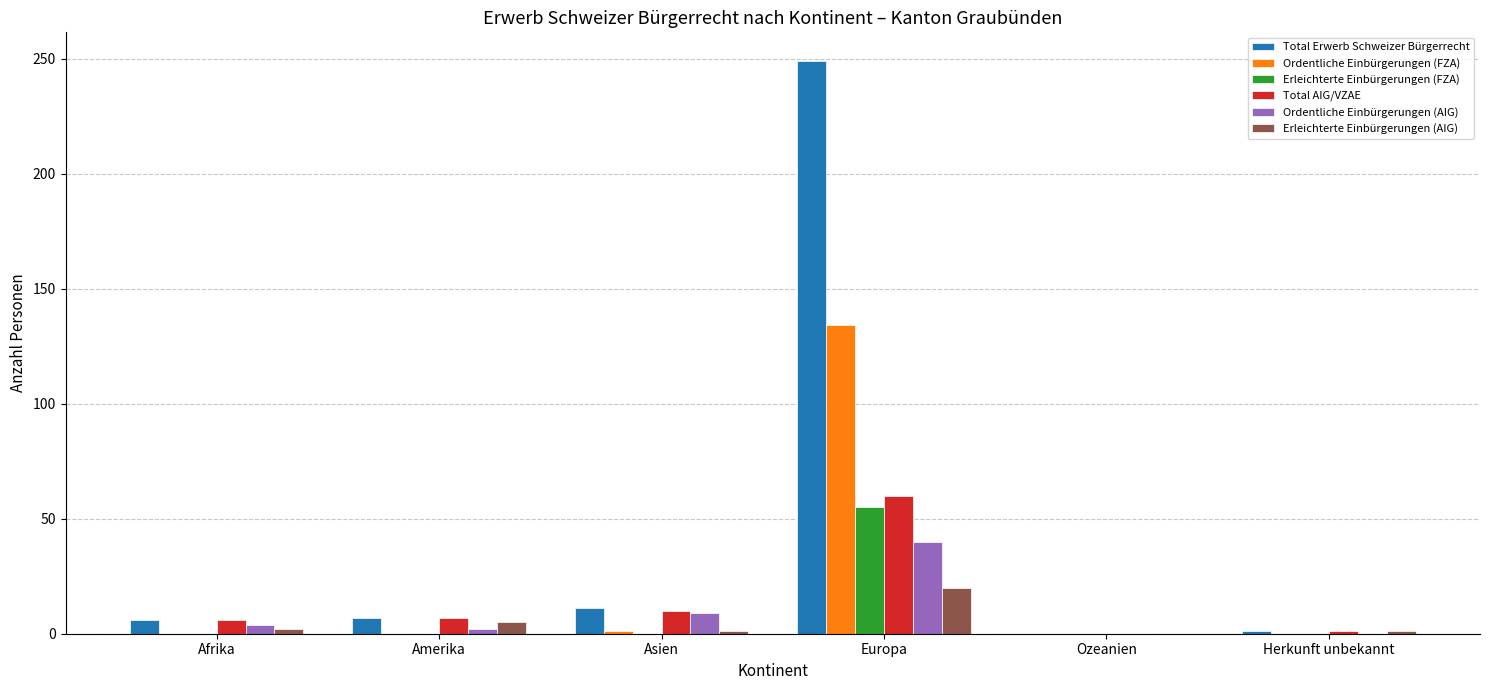

The Erleichterte Einbürgerungen (FZA) series shows 0 at Amerika. True or false?

True